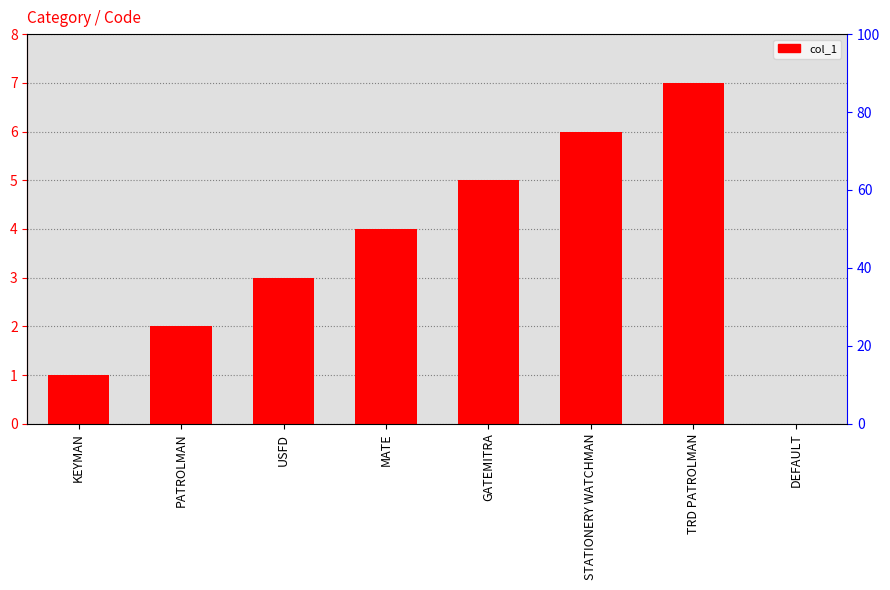

At which label is the value closest to 3?

USFD